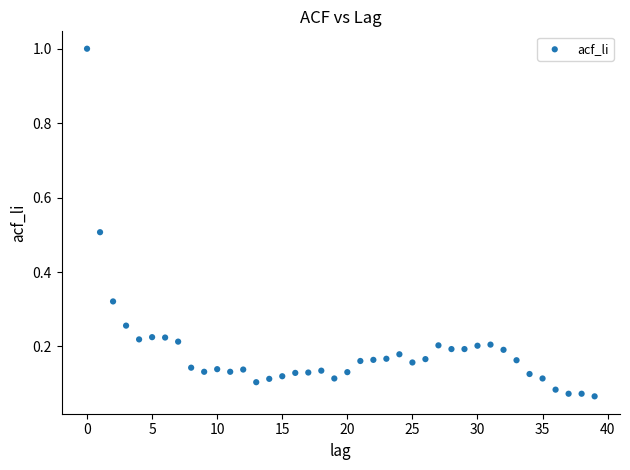

What is the range of Y values (max minus min)?

0.9